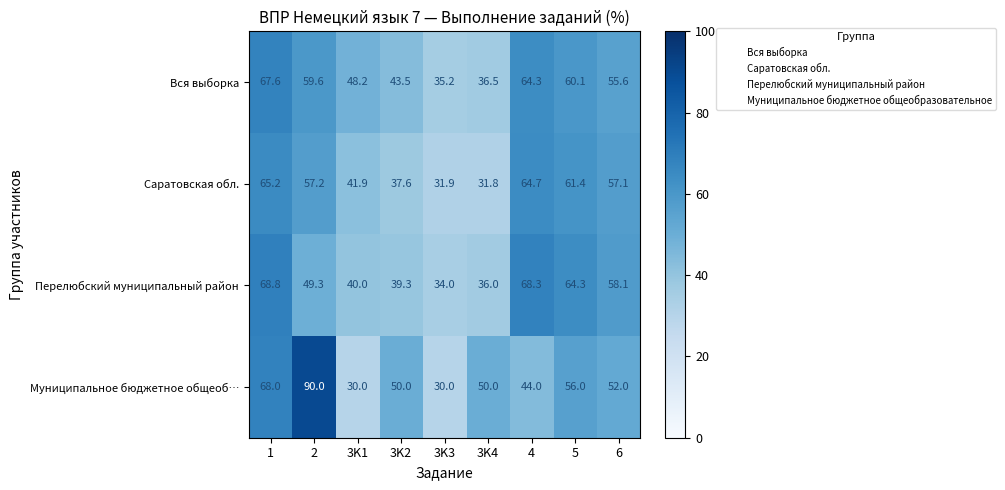

List the series in order of their peak value, lowest first.

Саратовская обл., Вся выборка, Перелюбский муниципальный район, Муниципальное бюджетное общеоб…